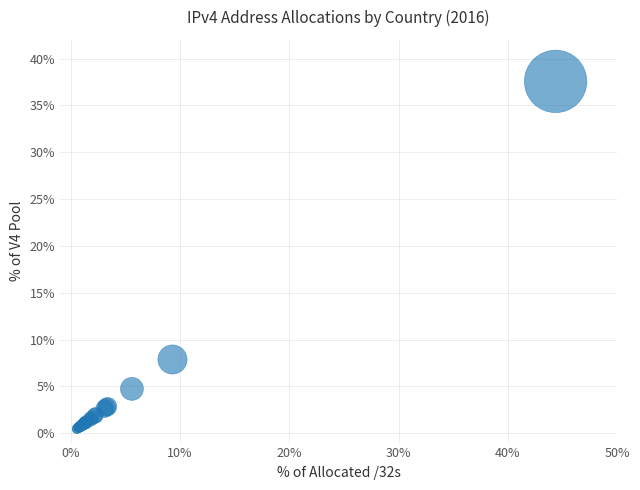

What Y value in the scatter plot is closest to 19?

7.9